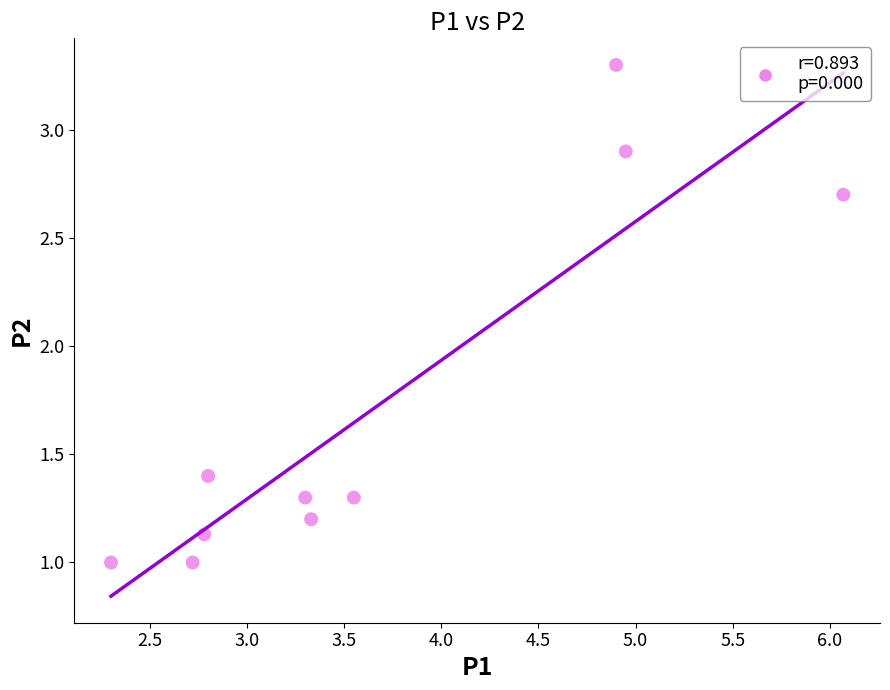

What is the average X value?

3.7